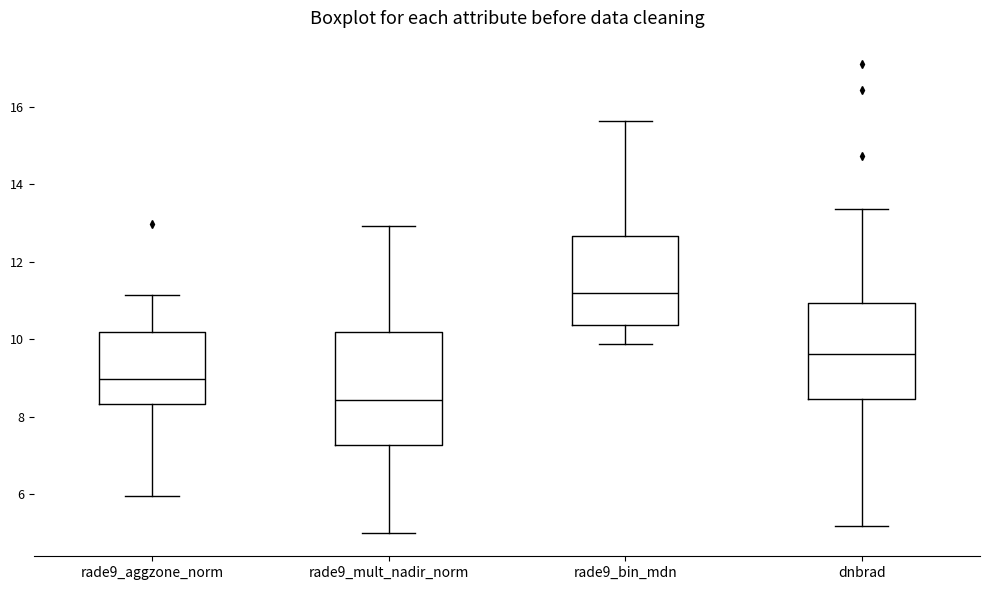

Comparing the boxes themselves (not the whiskers), which one is the tallest?

rade9_mult_nadir_norm